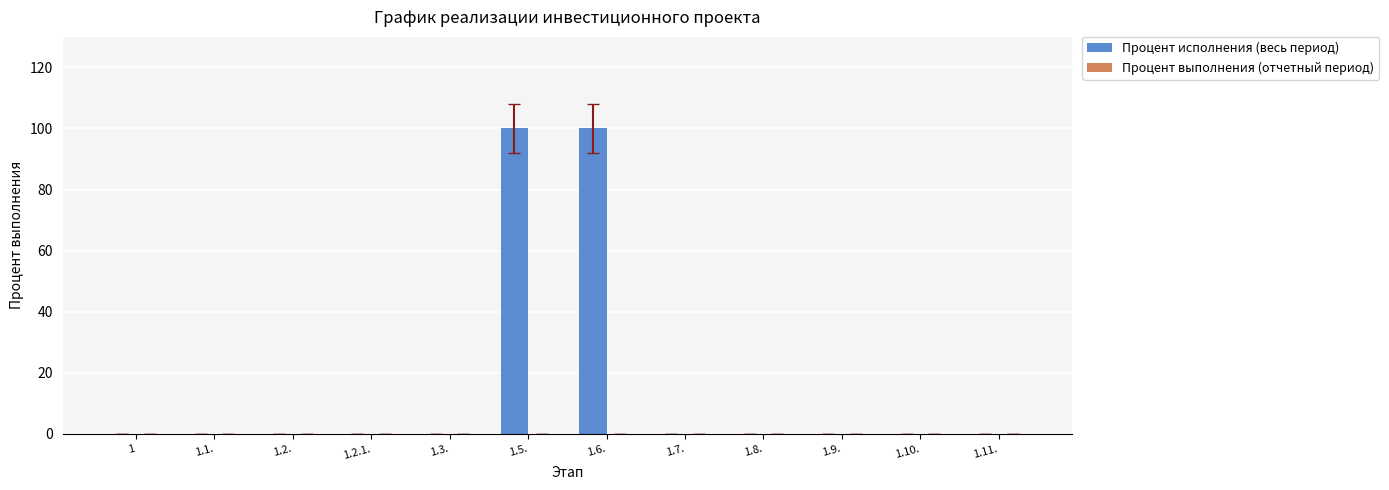

What is the greatest value displayed?

100